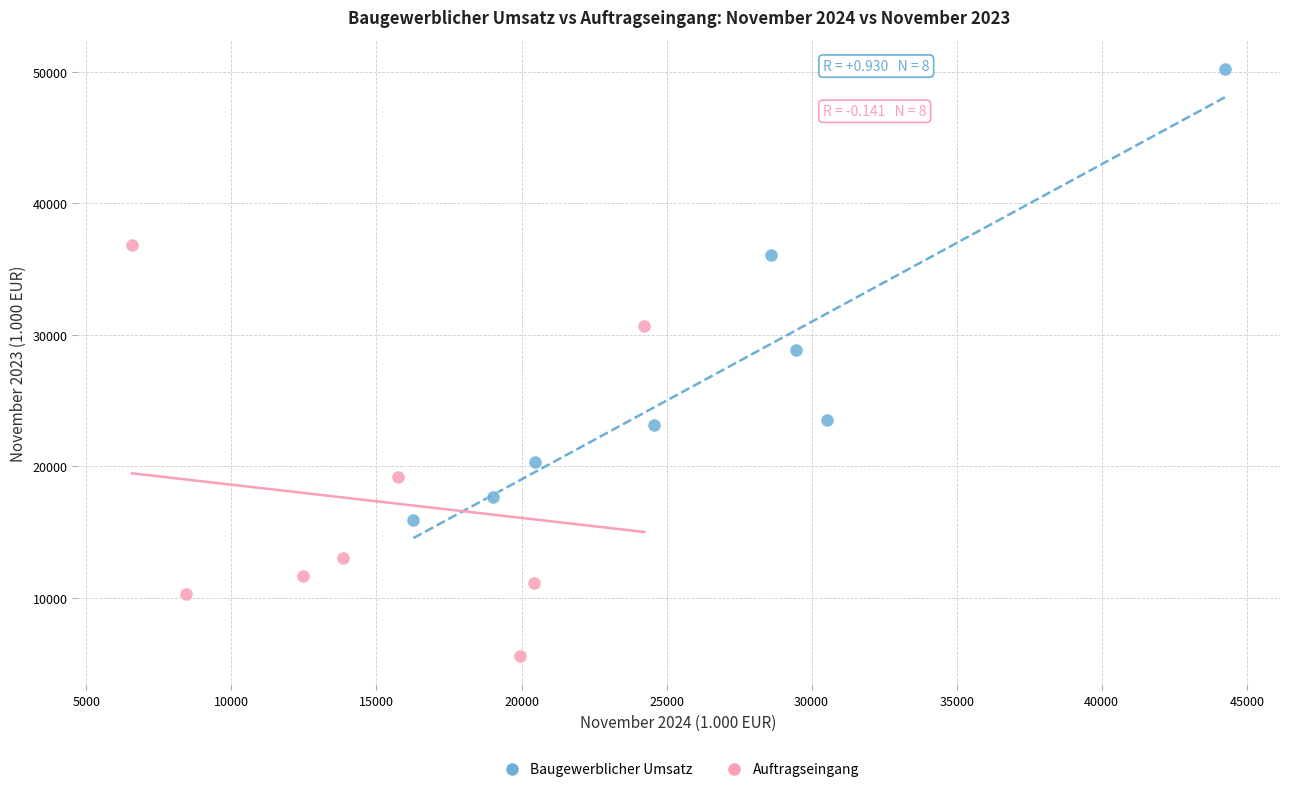

Which series has the largest Y range (max minus min)?

Baugewerblicher Umsatz